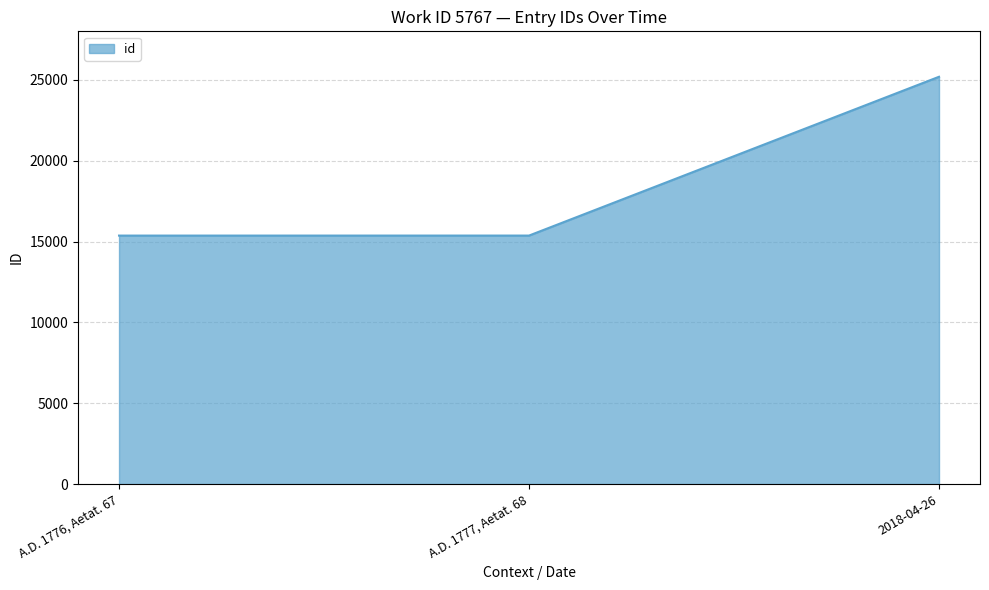

List the labels in order of value, largest first.

2018-04-26, A.D. 1777, Aetat. 68, A.D. 1776, Aetat. 67